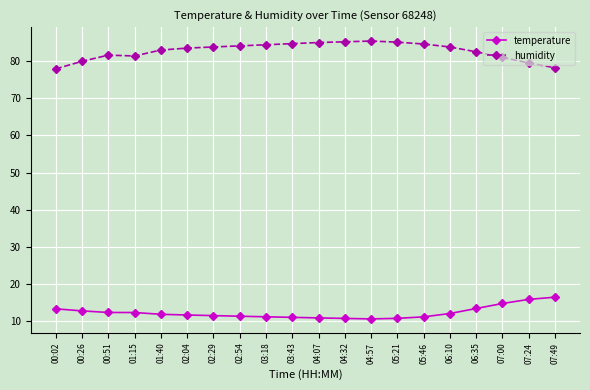

What is the total value across all series at 04:57?

96.1